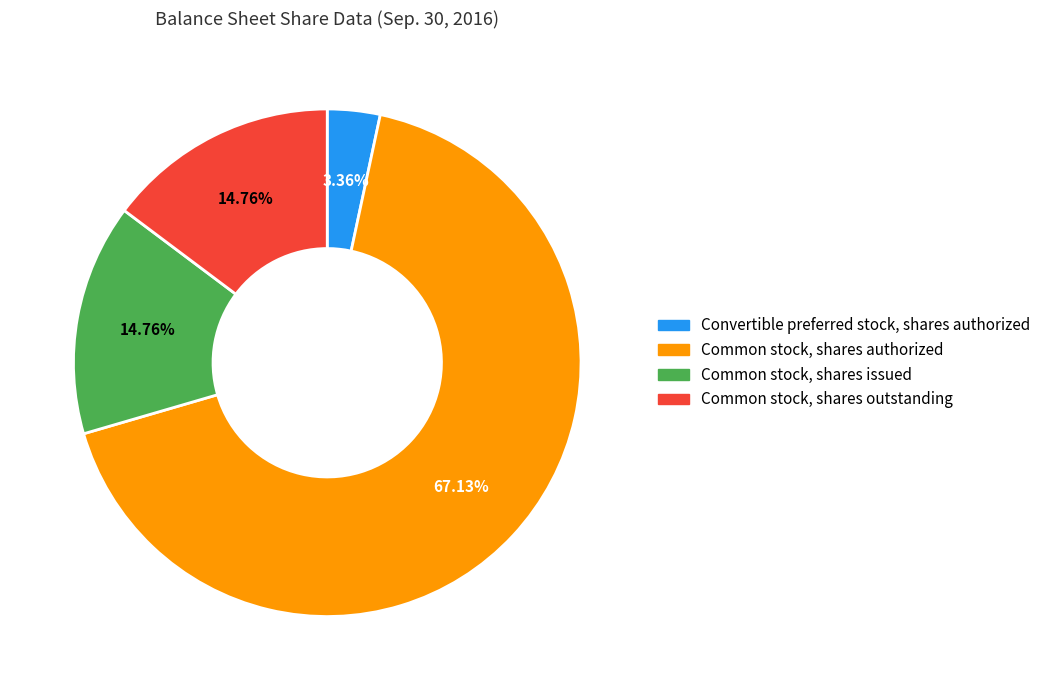

True or false: Common stock, shares authorized accounts for 67% of the total.

True